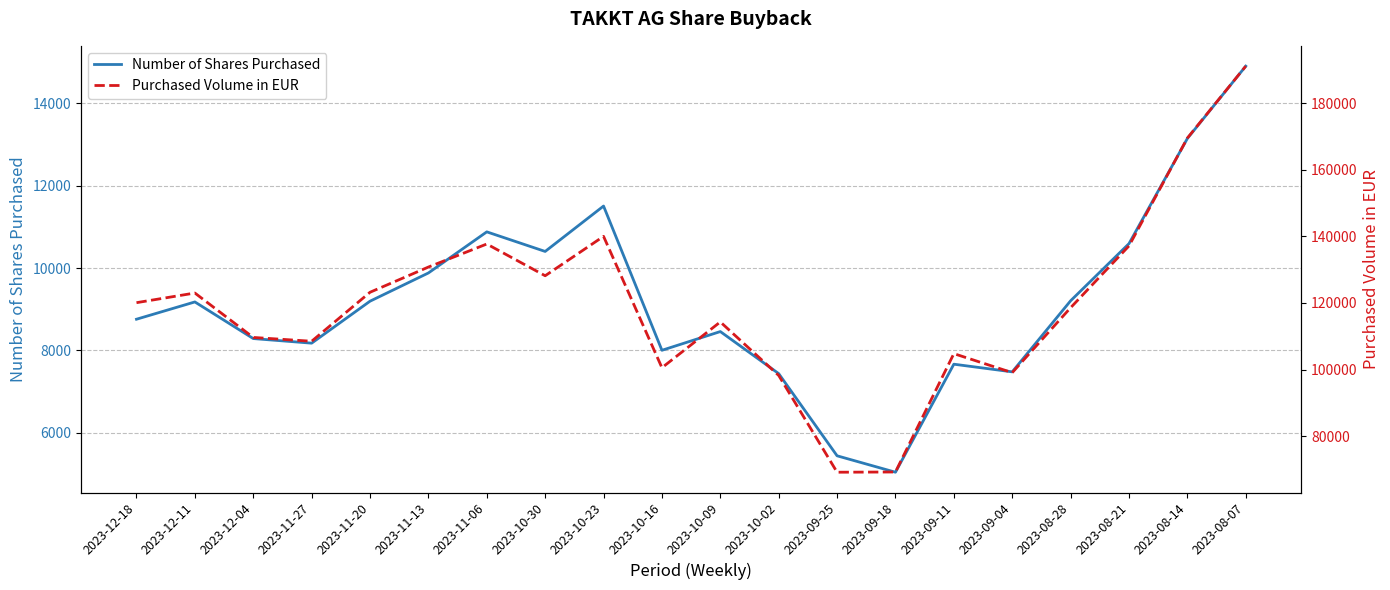

Where is the first local maximum for Number of Shares Purchased?

2023-12-11